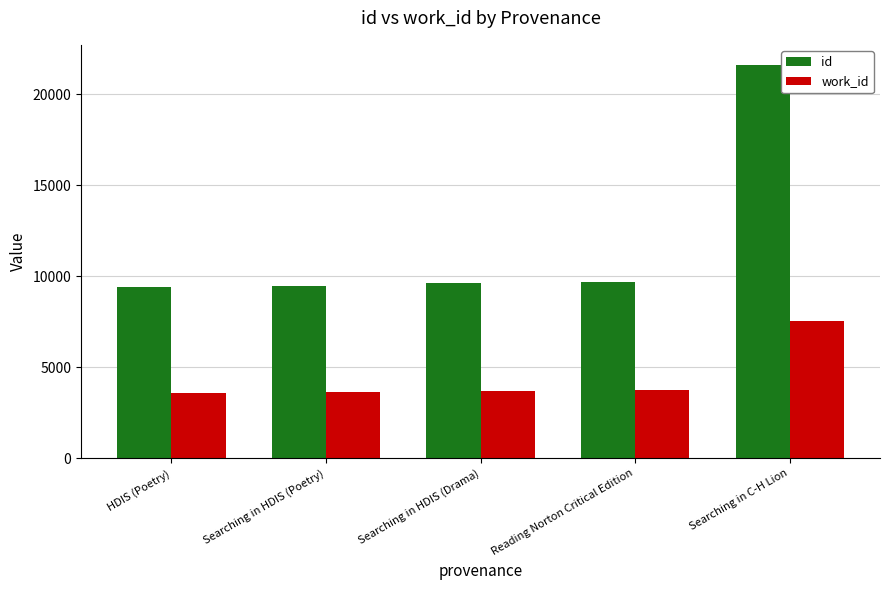

Rank the series by their average value, from lowest to highest.

work_id, id